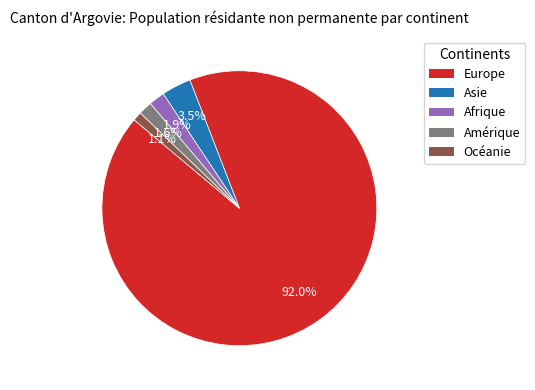

Is there a majority slice in this chart?

Yes